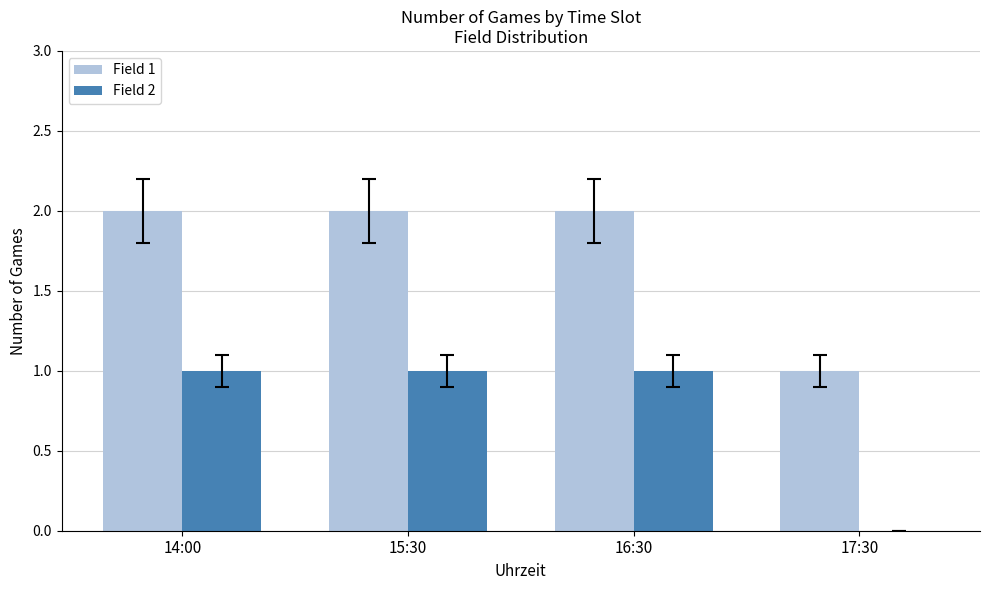

Is the value of Field 1 at 15:30 greater than the value of Field 2 at 14:00?

Yes